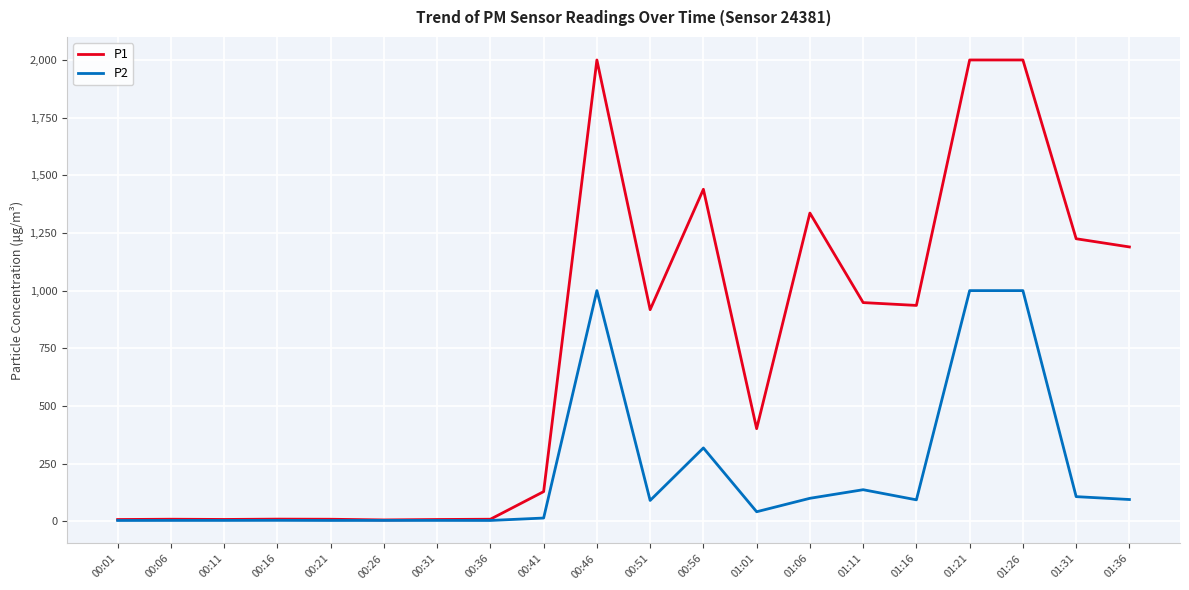

Rank the series at 01:36 from lowest to highest value.

P2, P1